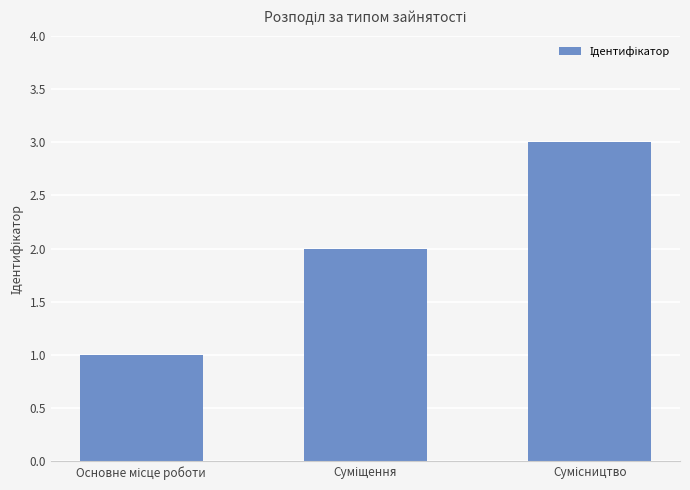

Reading left to right, what are all the values shown in this chart?

1	2	3